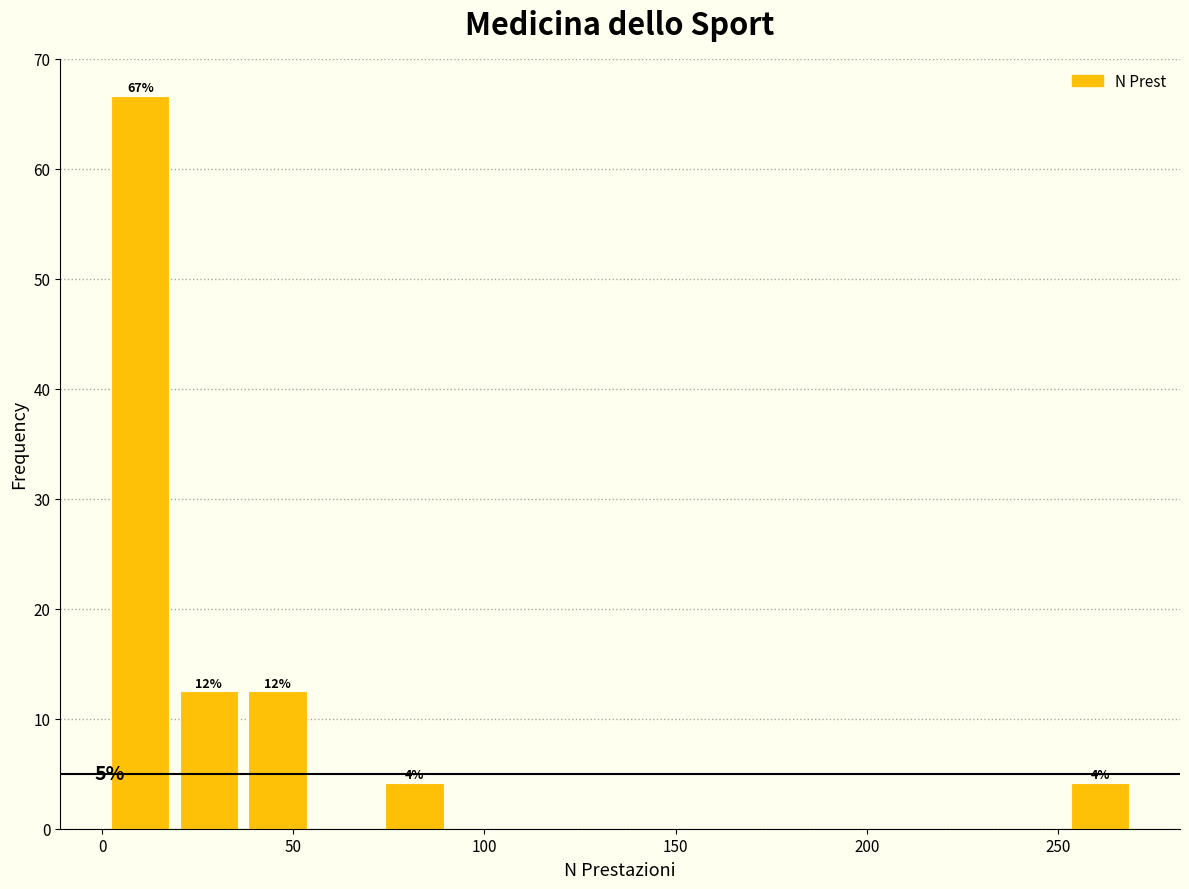

Around what value on the x-axis is the tallest bar? Give the approximate position of its centre, as read against the axis.

10